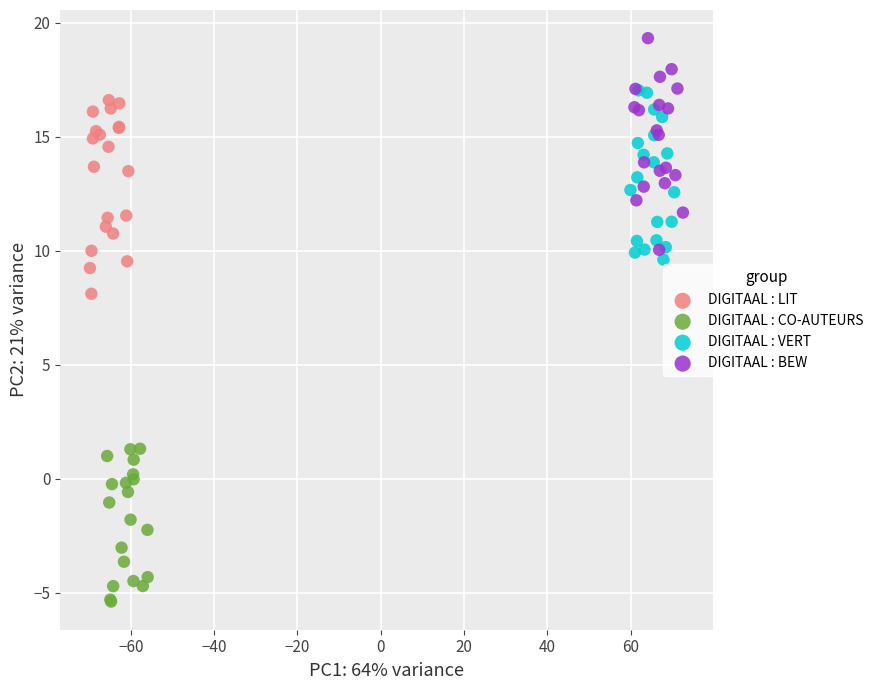

Which series reaches the minimum Y coordinate?

DIGITAAL : CO-AUTEURS